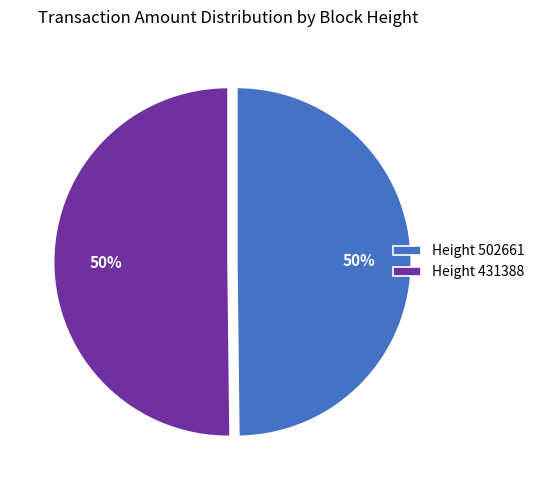

True or false: Height 502661 accounts for 50% of the total.

True